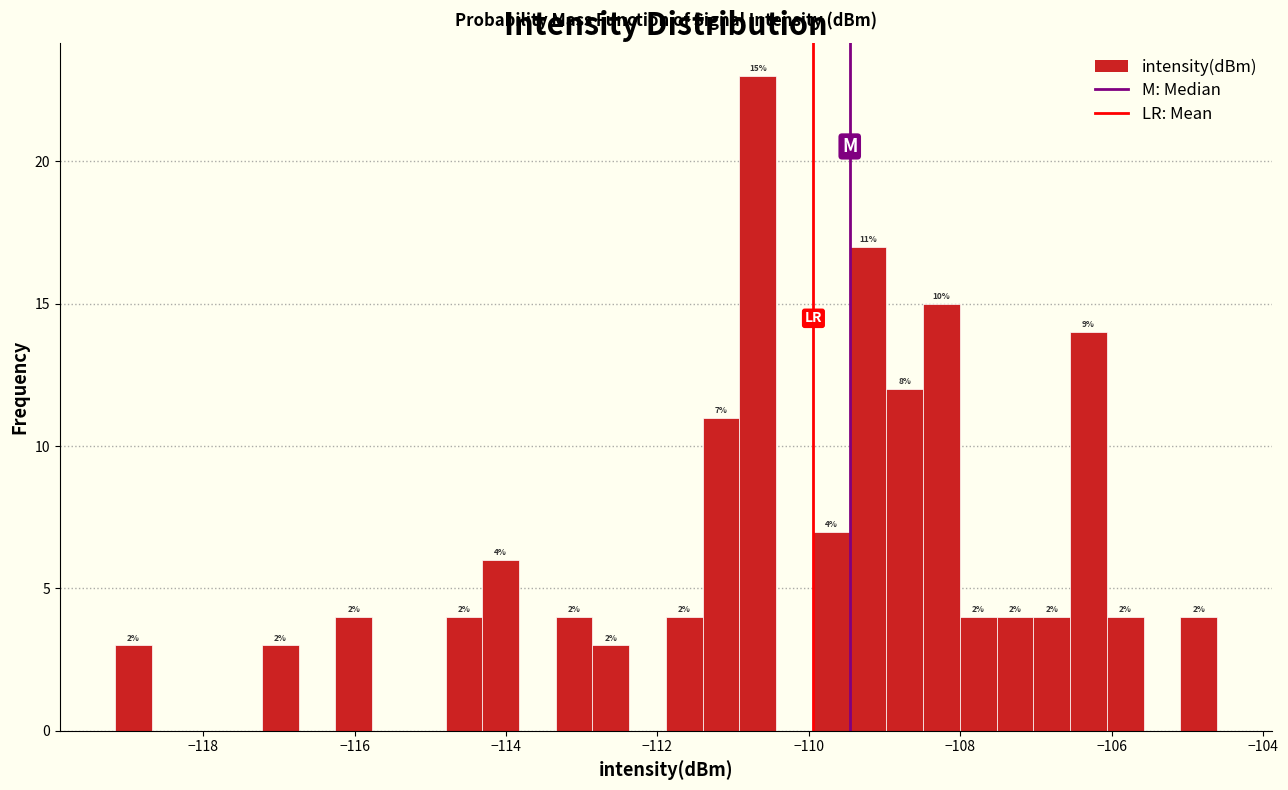

Around what value on the x-axis is the tallest bar? Give the approximate position of its centre, as read against the axis.

-110.6